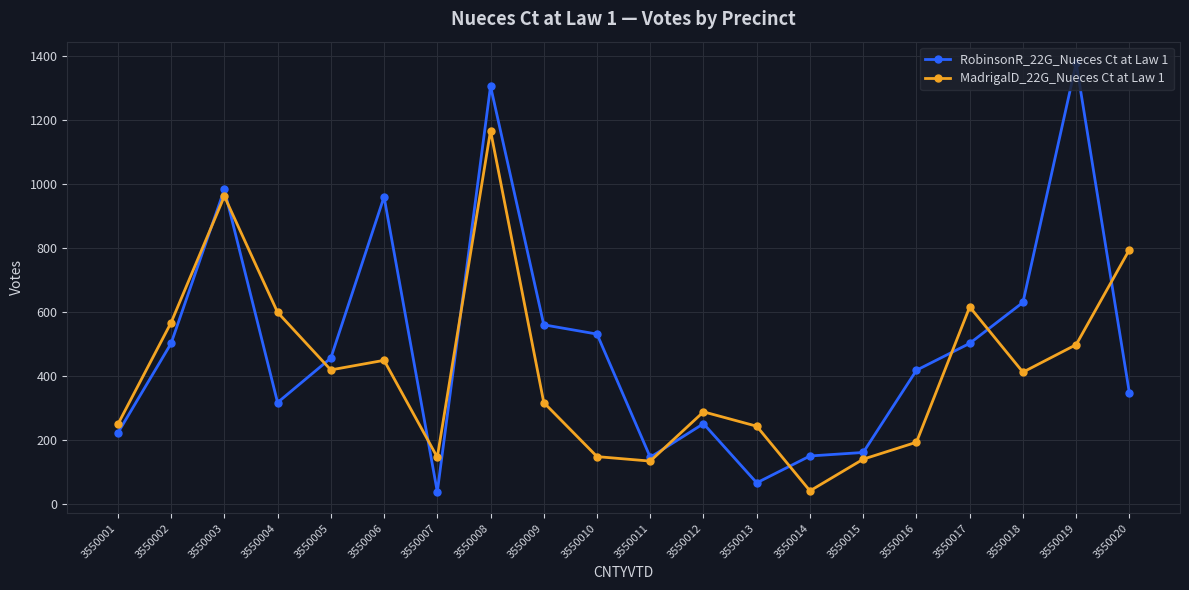

What are all the series names shown in the legend?

RobinsonR_22G_Nueces Ct at Law 1, MadrigalD_22G_Nueces Ct at Law 1